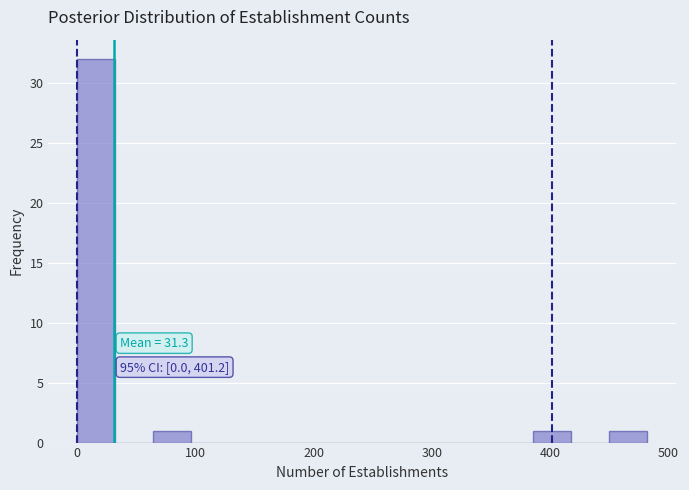

Read against the x-axis, roughly where is the centre of the tallest bar?

20